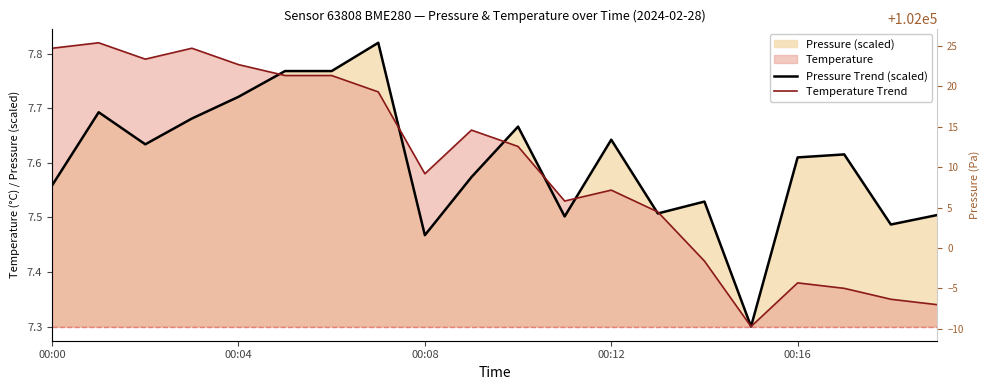

What is the label of the 11th point from the left?

10